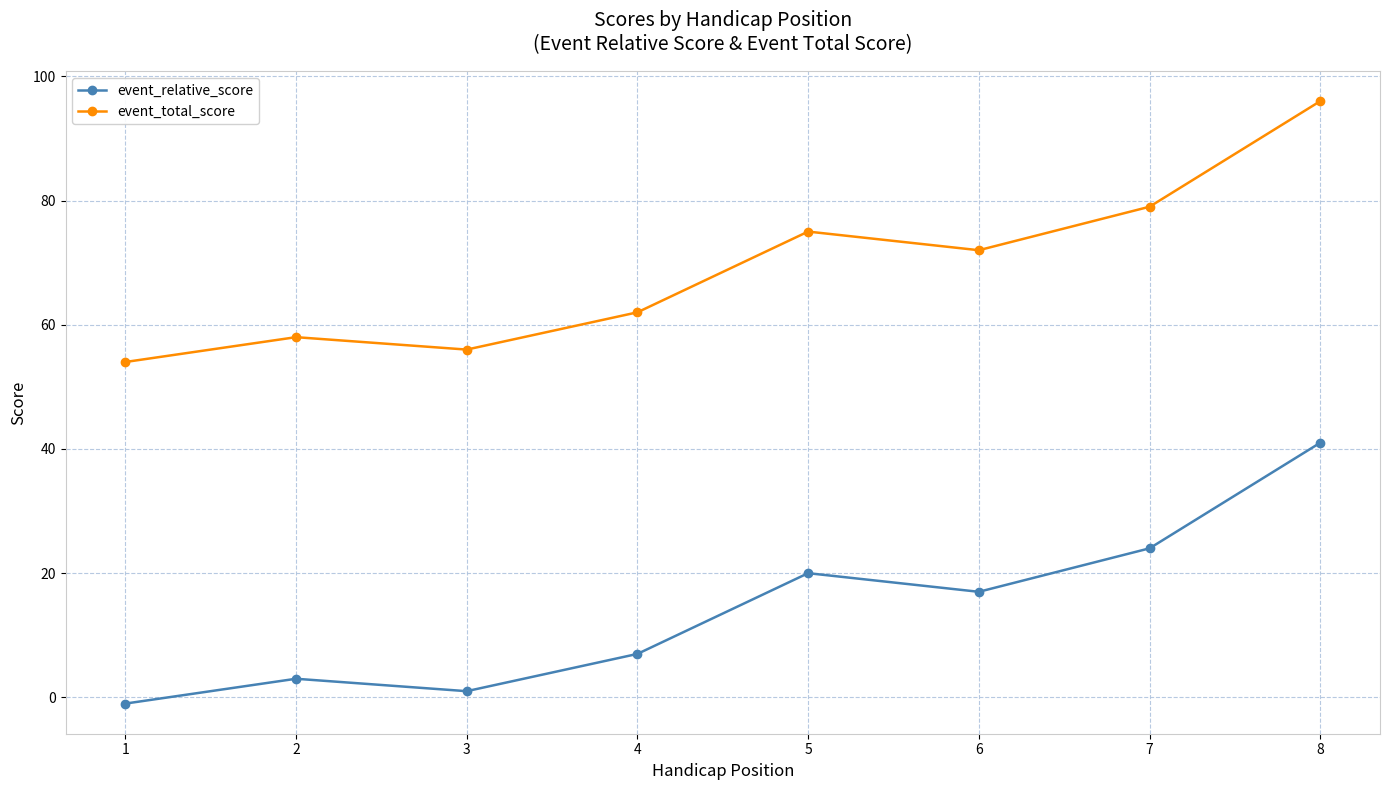

What is the value of the event_total_score point at the 7th from the left?

79